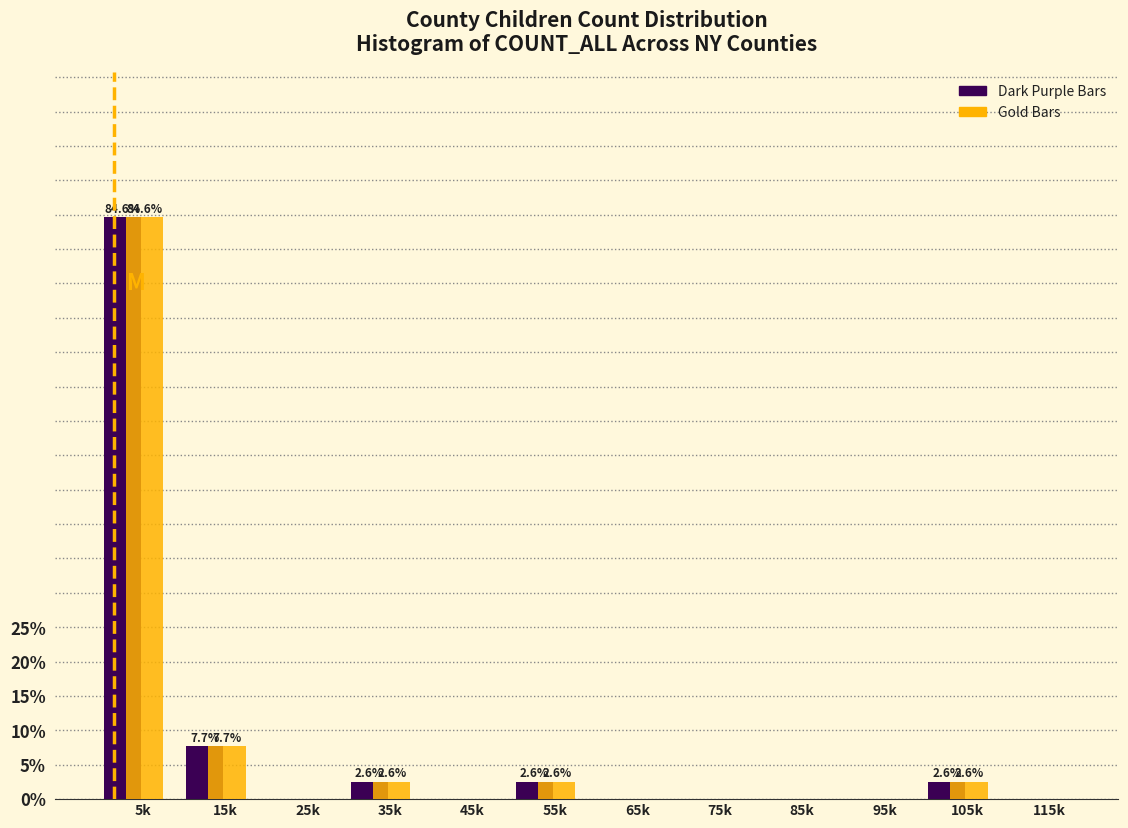

At which category is the sum across all series the highest?

5k